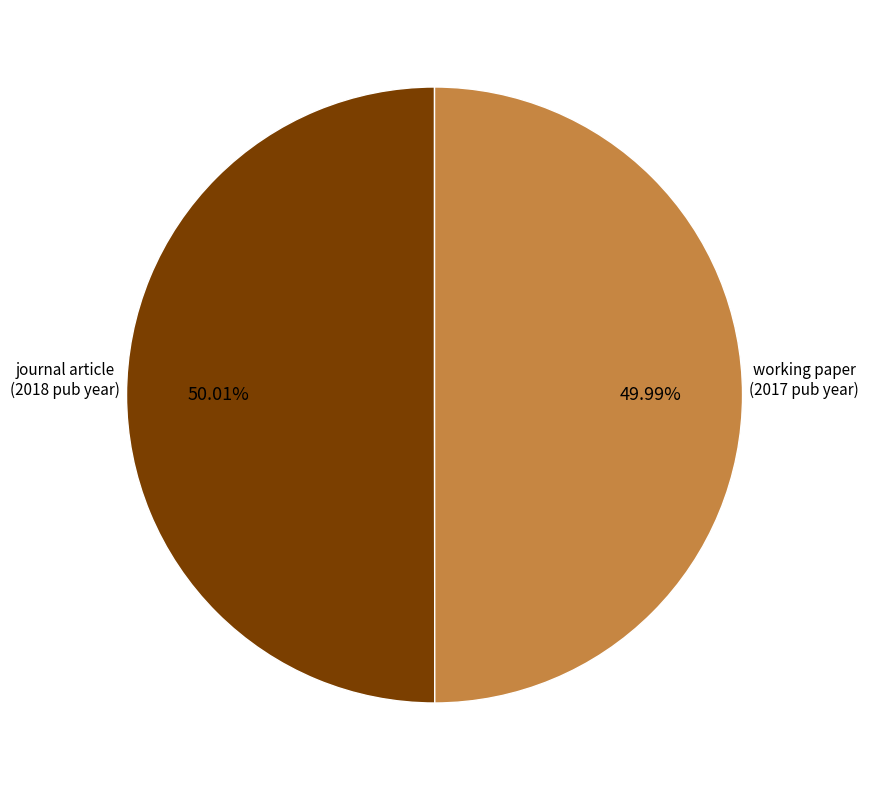

Count the number of slices in the pie.

2